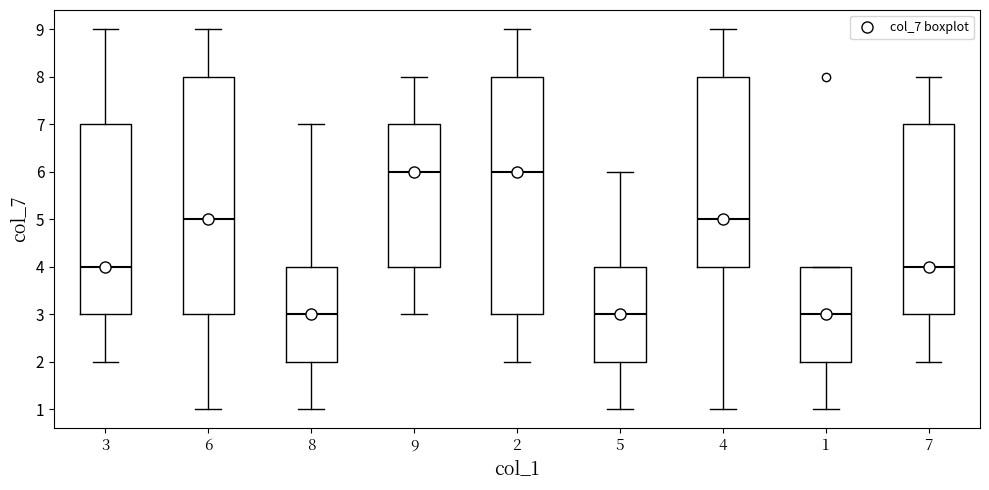

Where does the lower whisker of the box at x = 3 end on the y-axis? The values are not printed on the chart, so give them approximately, as read against the axis.

2